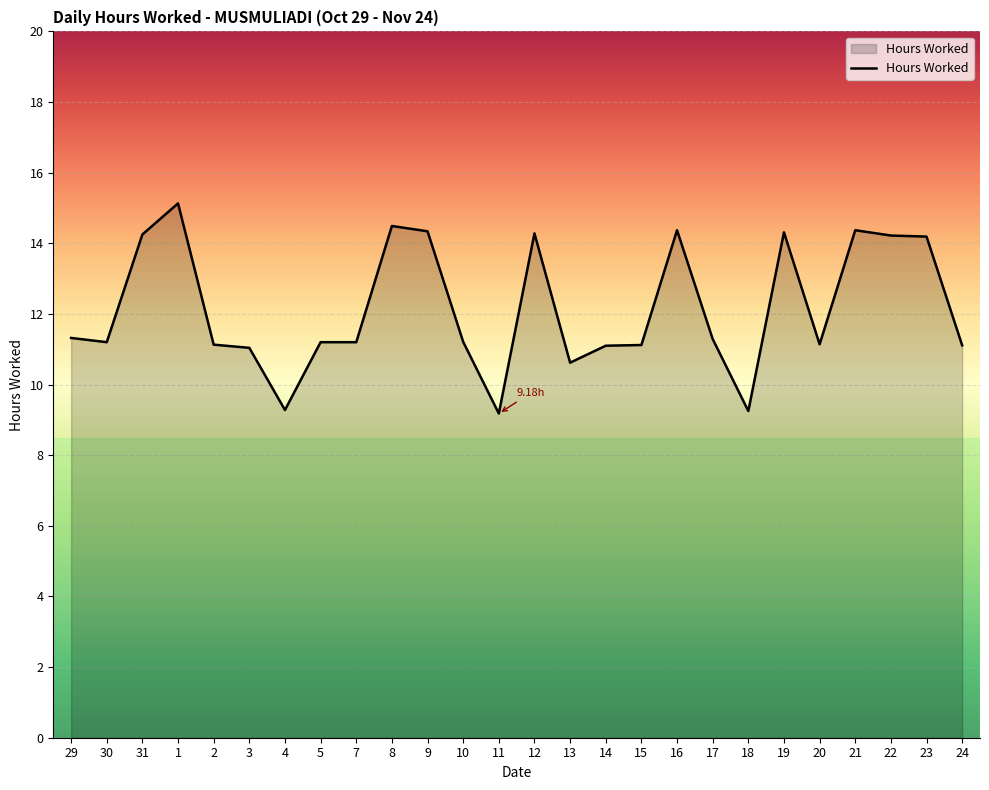

Between 30 and 12, which is larger?

12